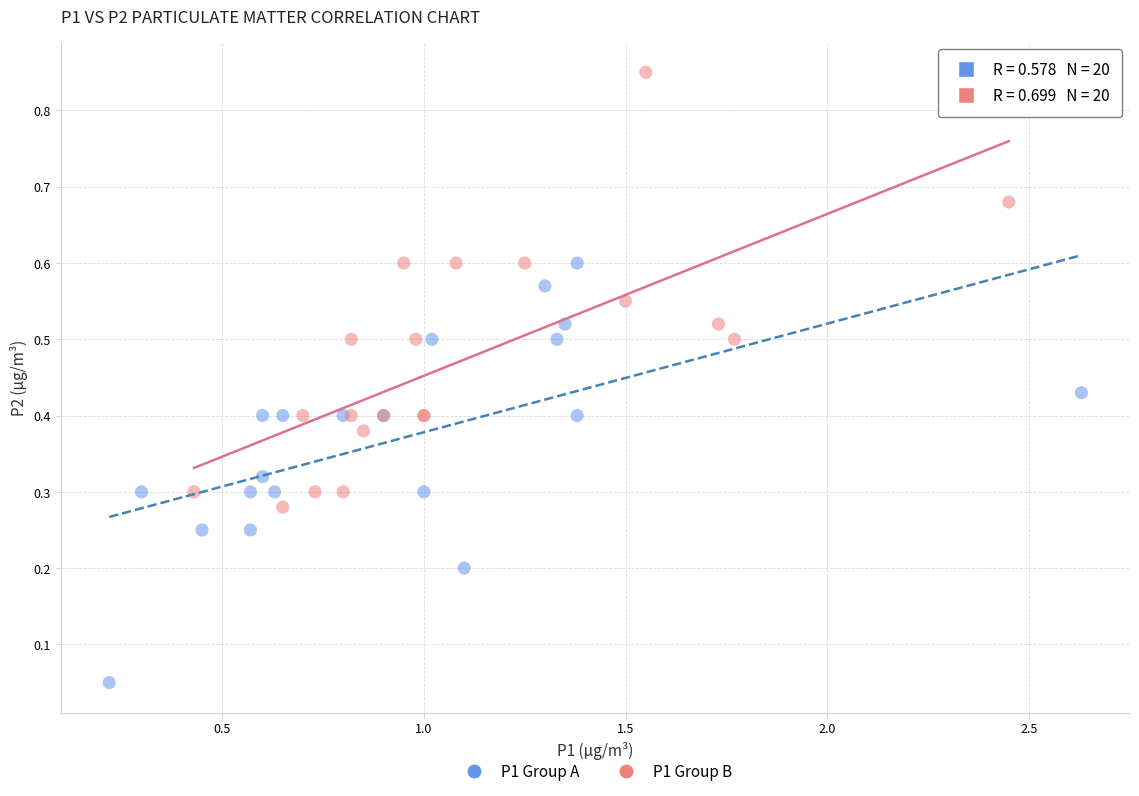

Which series reaches the maximum Y coordinate?

P1 Group B